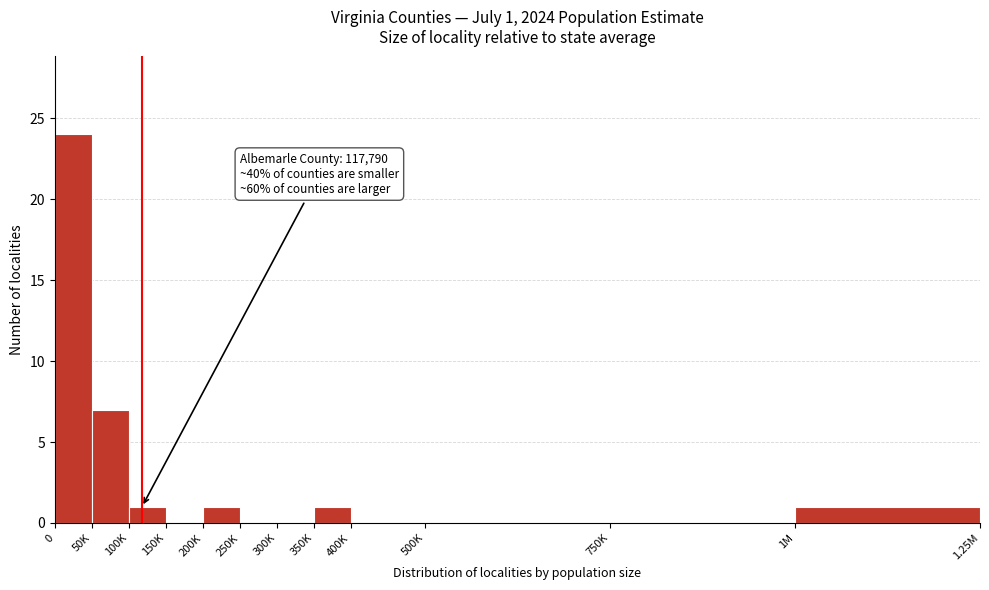

Reading left to right, what are all the values shown in this chart?

0=24	50K=7	100K=1	150K=0	200K=1	250K=0	300K=0	350K=1	400K=0	500K=0	750K=0	1M=1